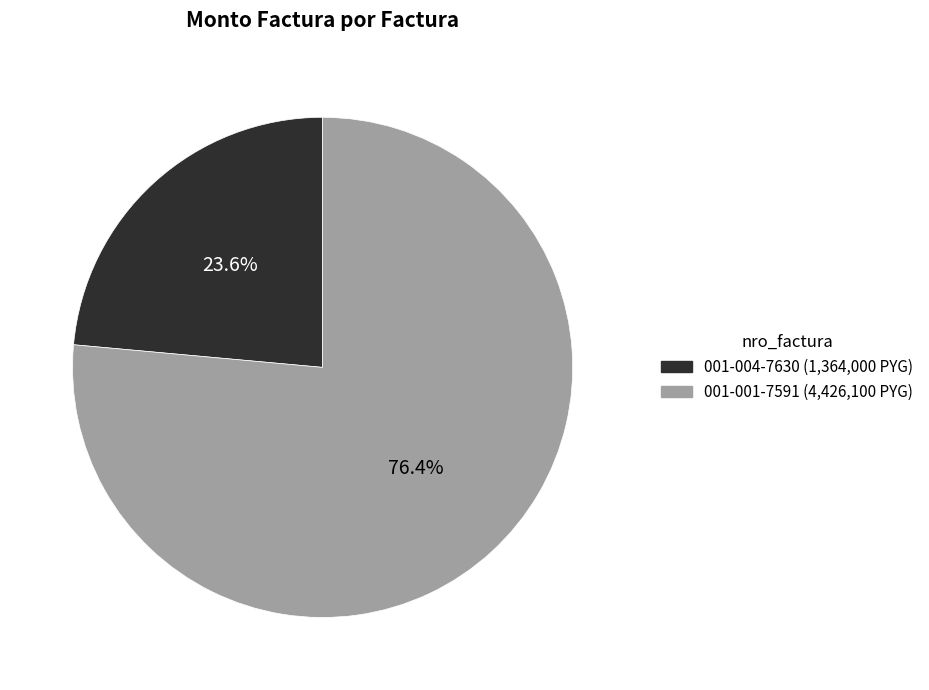

How many slices are in this pie chart?

2